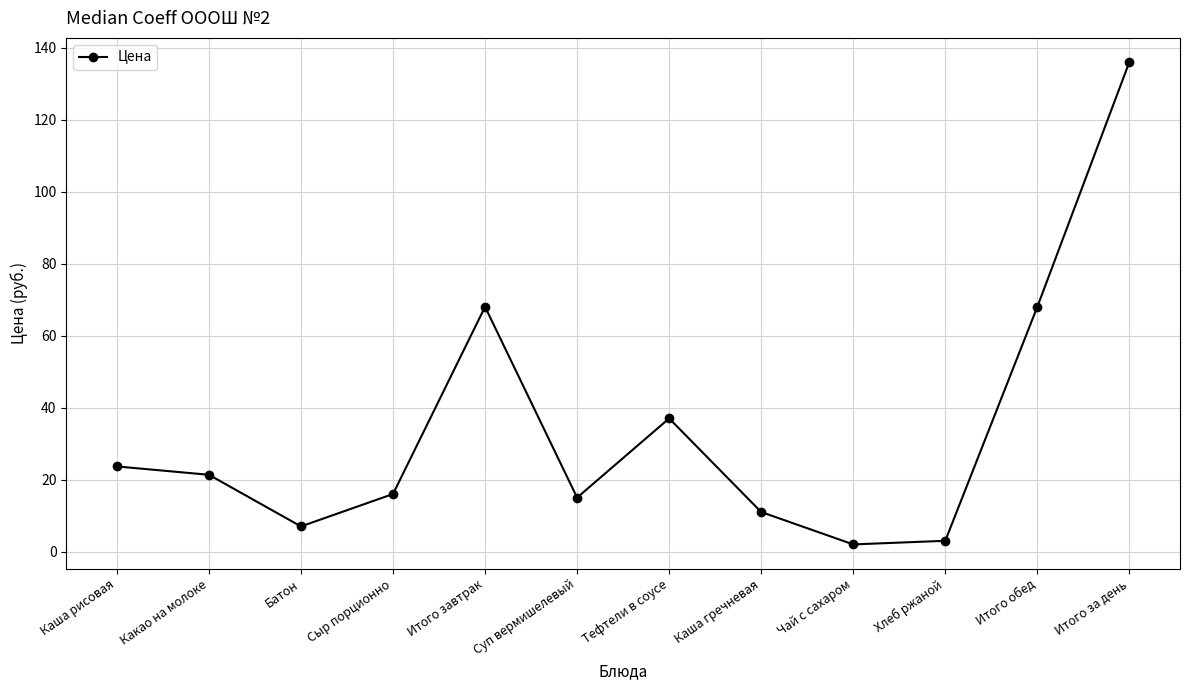

Is it true that the value at Итого завтрак is 40.4?

False